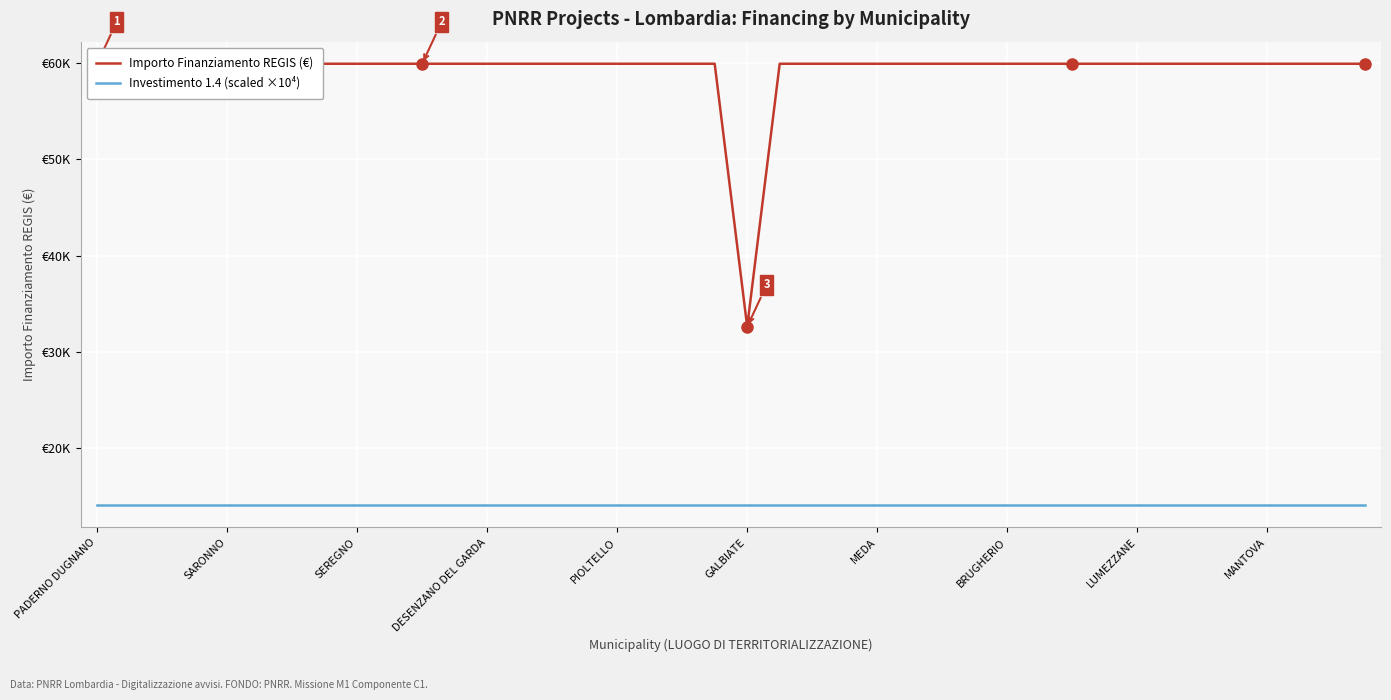

Which category has the highest value in the Importo Finanziamento REGIS (€) series?

PADERNO DUGNANO